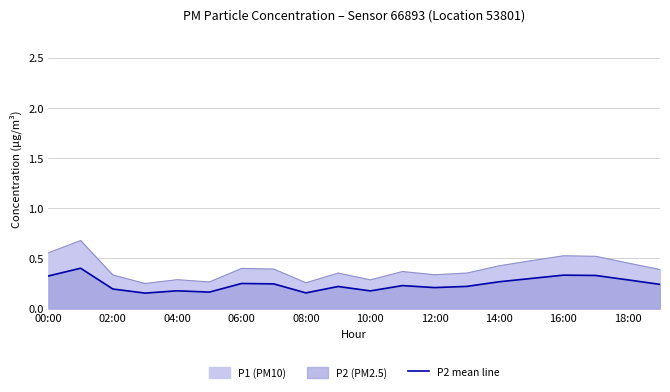

What is the average value?

0.2